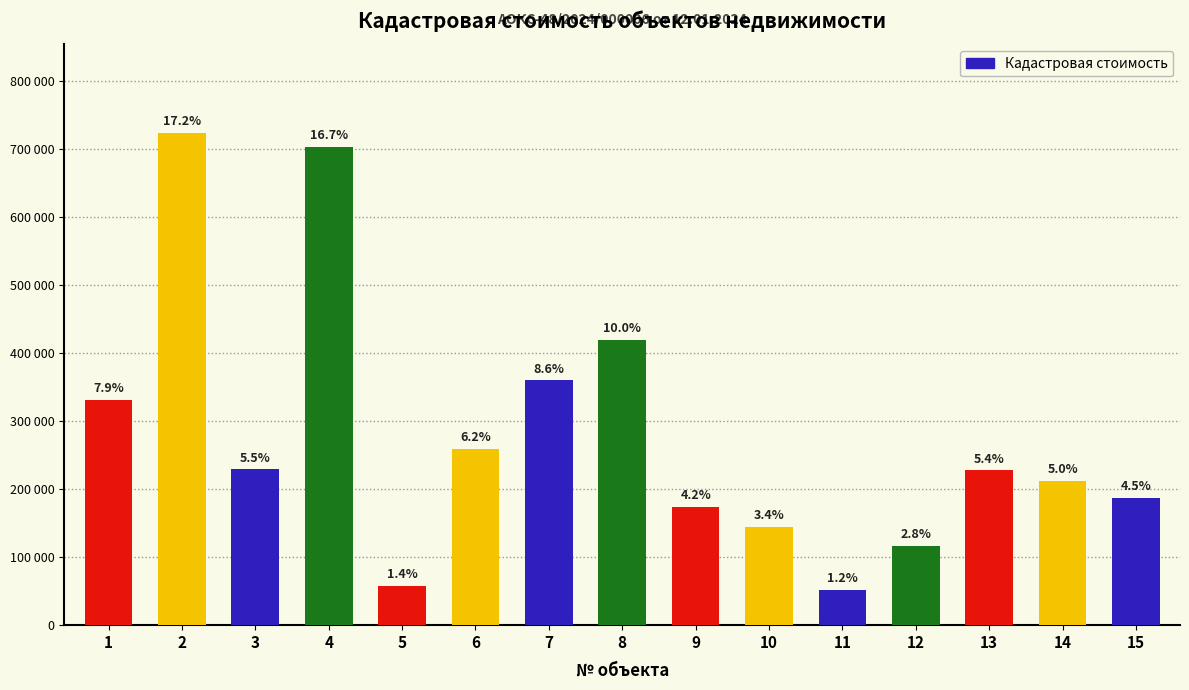

Reading right to left, what are all the values shown in this chart?

187296.0	211776.0	227592.0	116858.0	52129.1	143932.1	174500.0	420090.0	360053.8	259420.0	58073.5	703449.1	229125.0	724120.0	331684.8